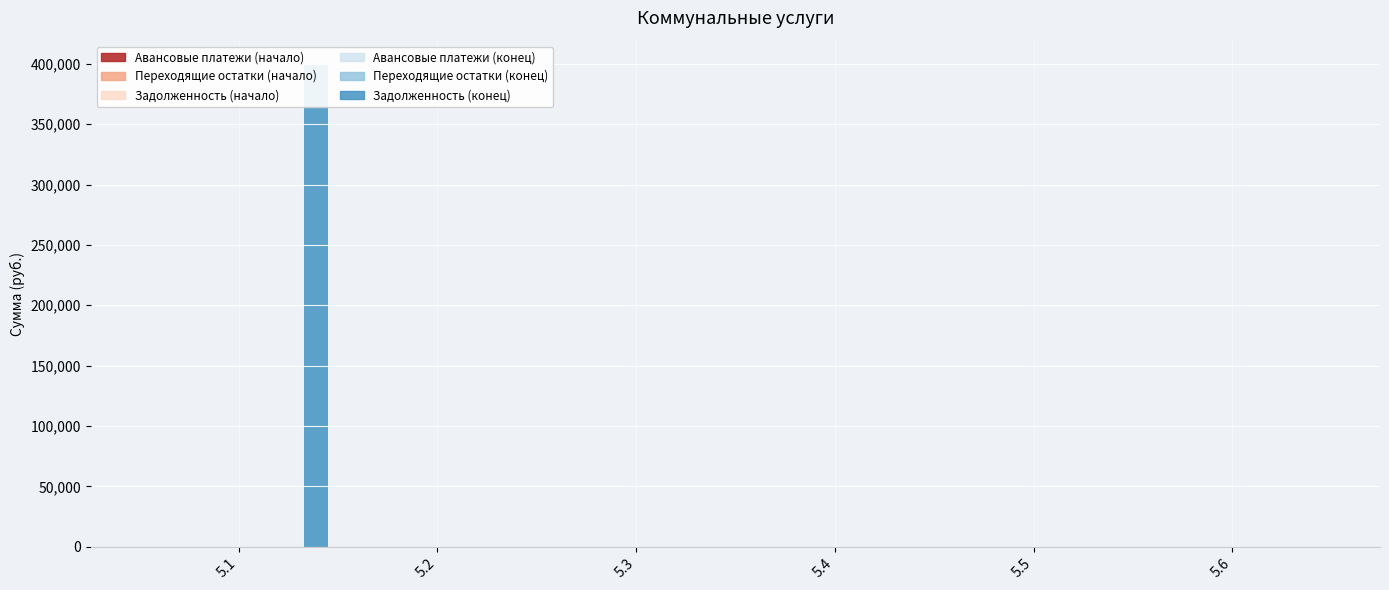

What are all the series names shown in the legend?

Авансовые платежи (начало), Переходящие остатки (начало), Задолженность (начало), Авансовые платежи (конец), Переходящие остатки (конец), Задолженность (конец)